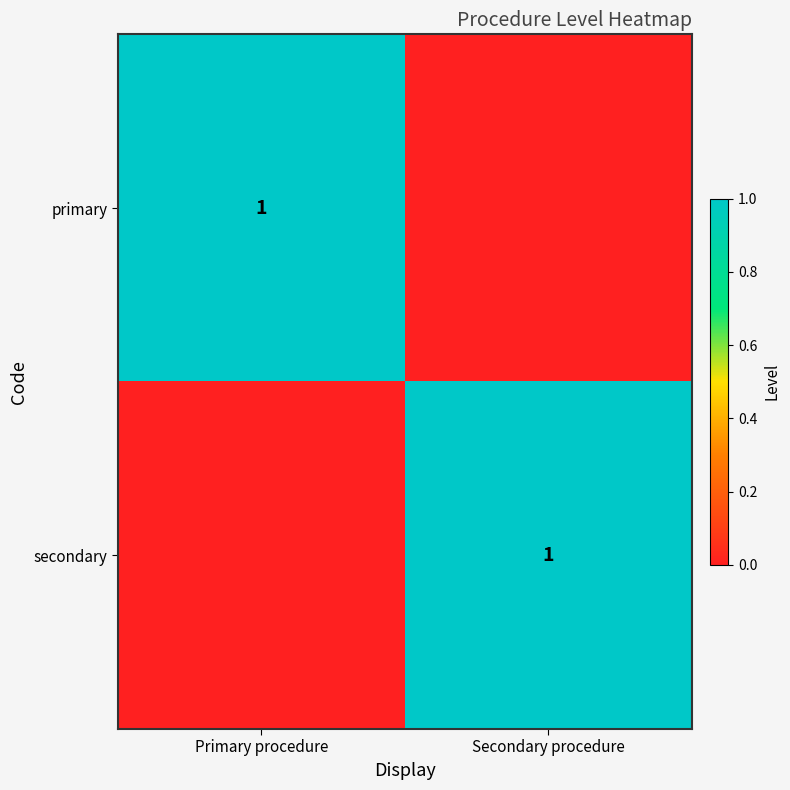

True or false: secondary has a value of 2 at Secondary procedure.

False